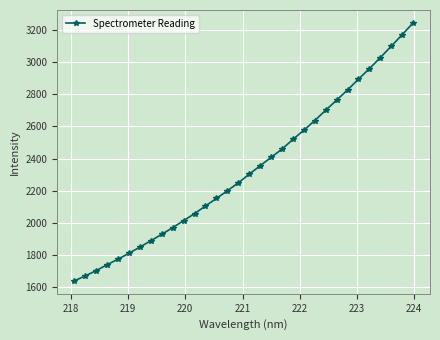

How many lines are shown in the chart?

1